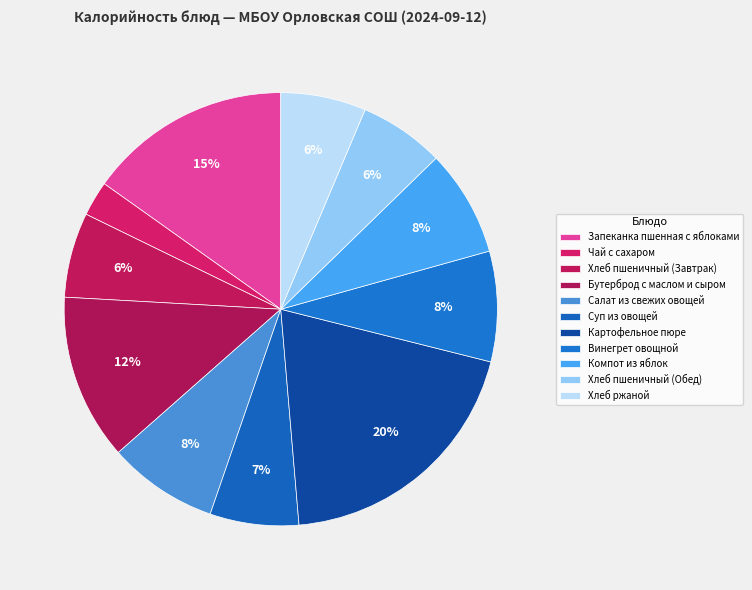

Count the number of slices in the pie.

11